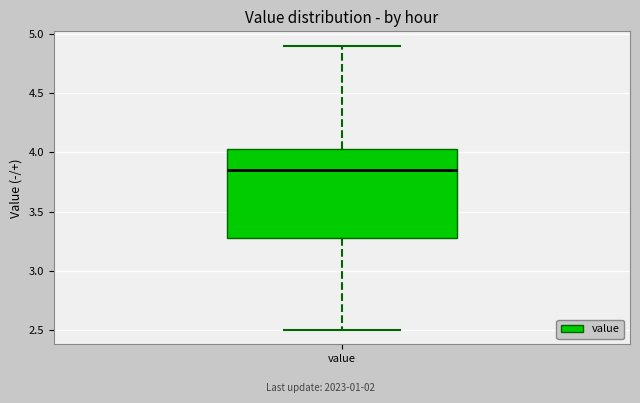

Transcribe this box plot: give where the median line is, the range the box spans, and where the two whiskers end, as read against the y-axis. The values are not printed on the chart, so give them approximately, as read against the axis.

median 3.85, box 3.30 to 4.05, whiskers 2.50 to 4.90